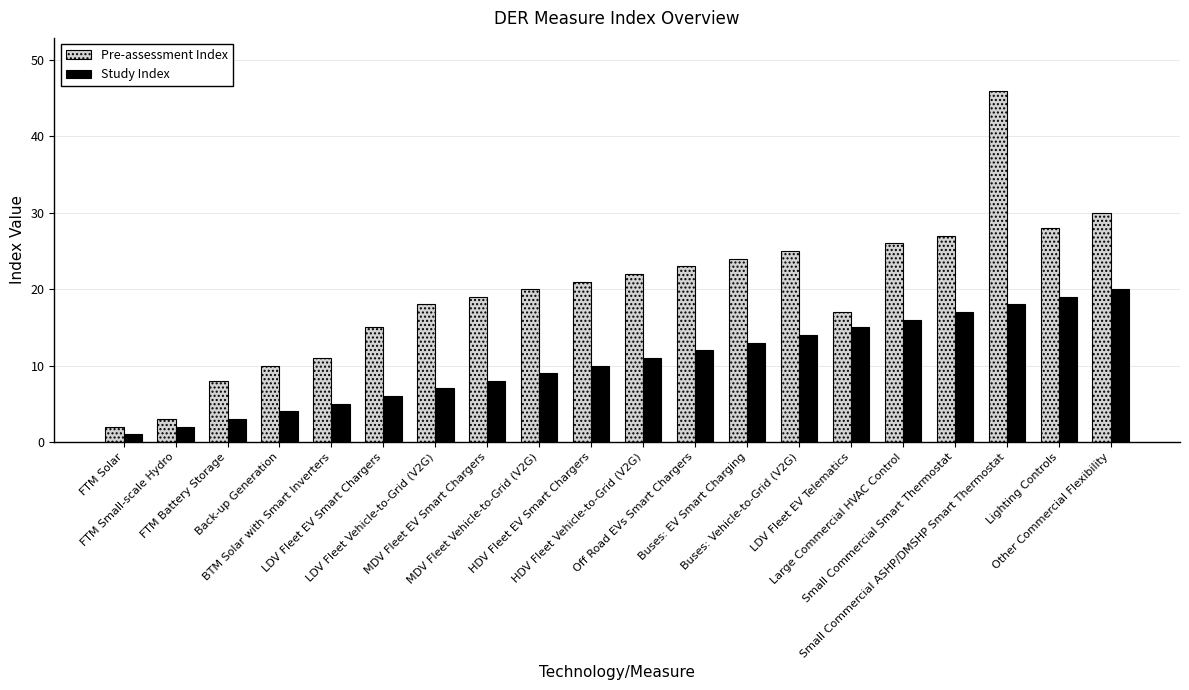

What position from the right is Buses: Vehicle-to-Grid (V2G)?

7